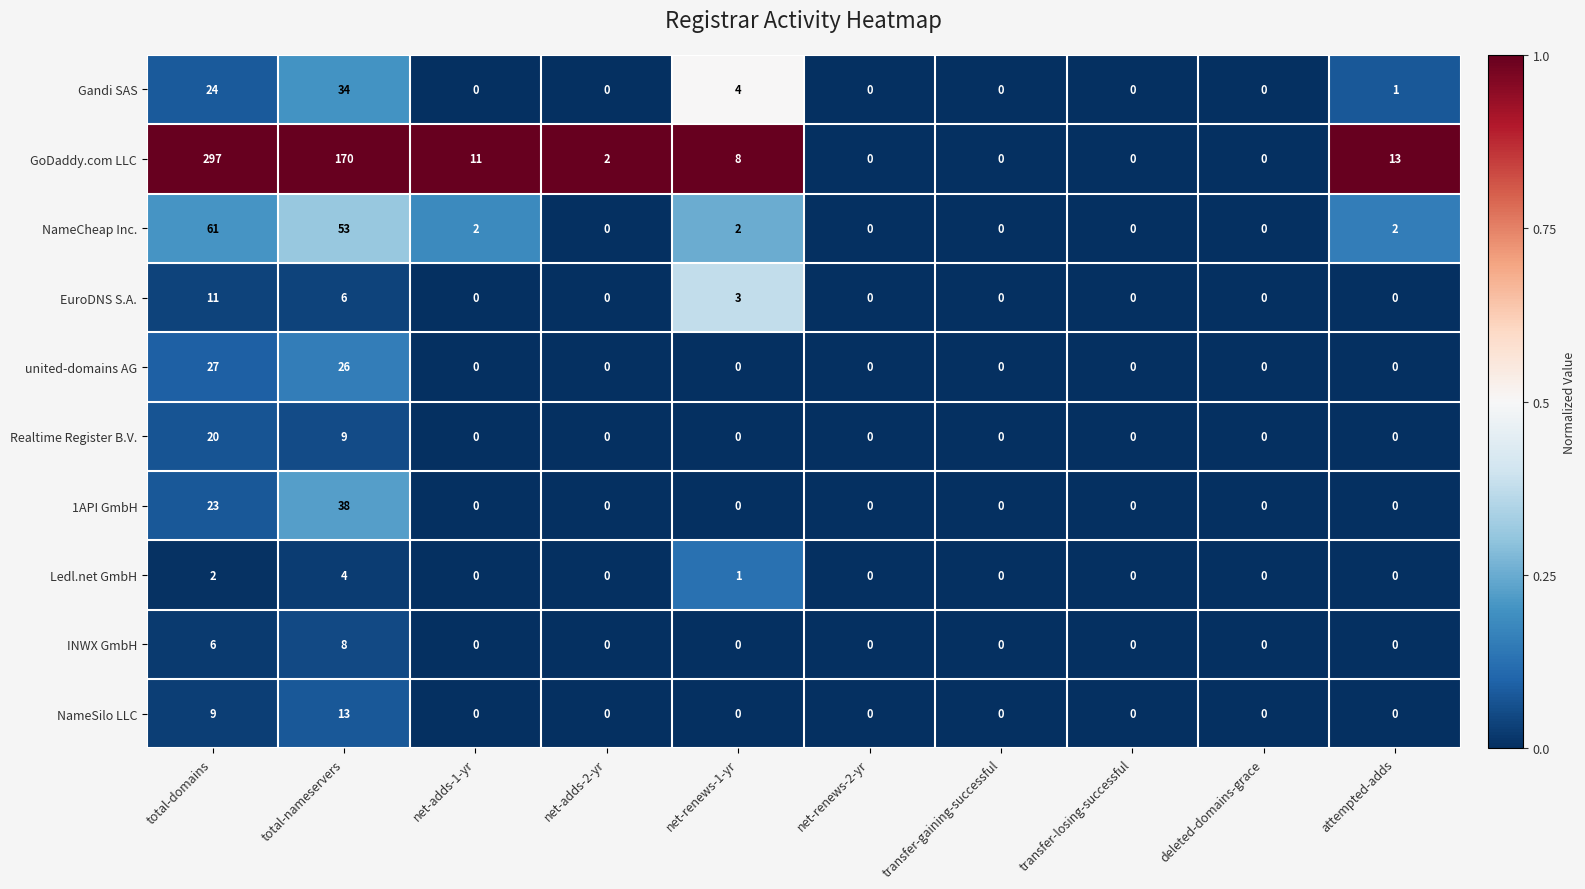

Where is NameSilo LLC nearest to the value 6?

total-domains